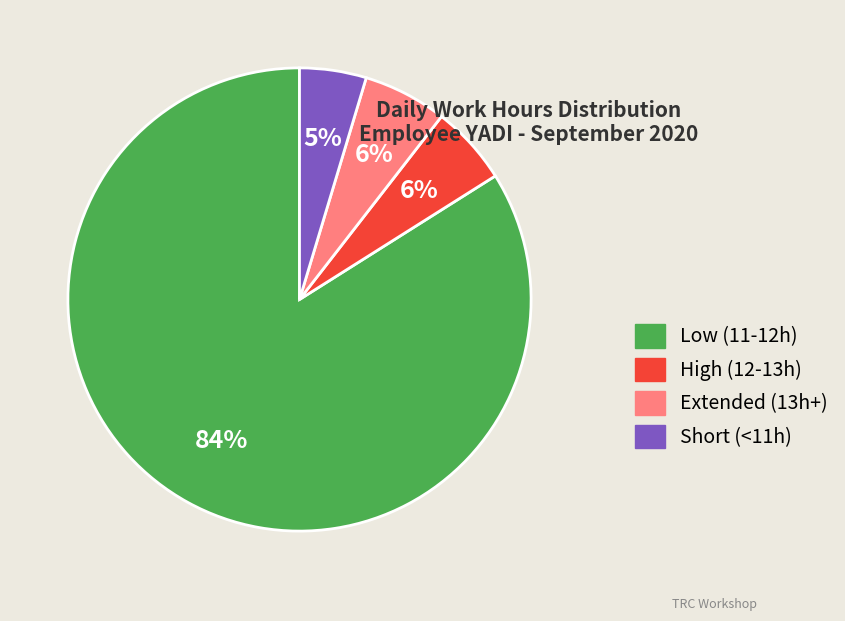

To the nearest percent, what is the average slice percentage?

25%